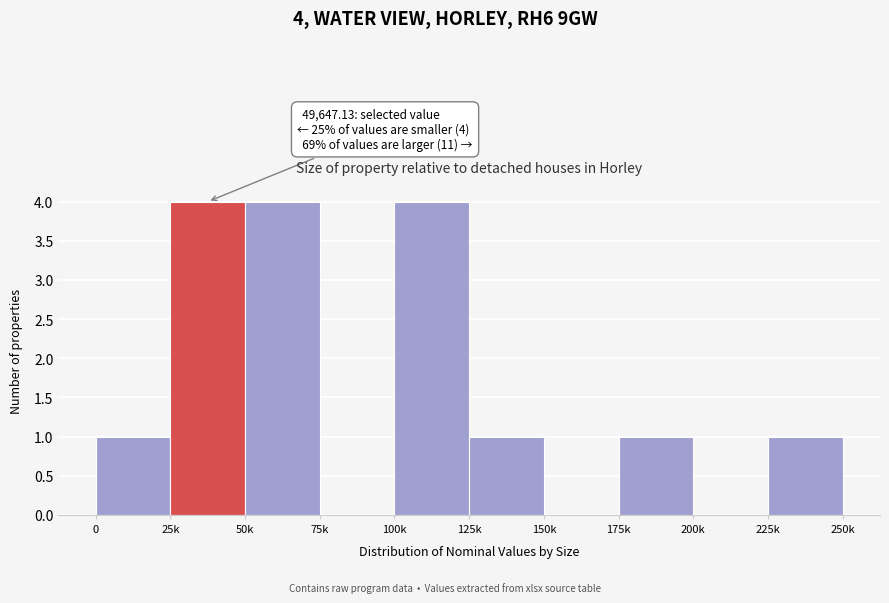

Reading left to right, transcribe all the data shown in this chart.

0=1	25k=4	50k=4	75k=0	100k=4	125k=1	150k=0	175k=1	200k=0	225k=1